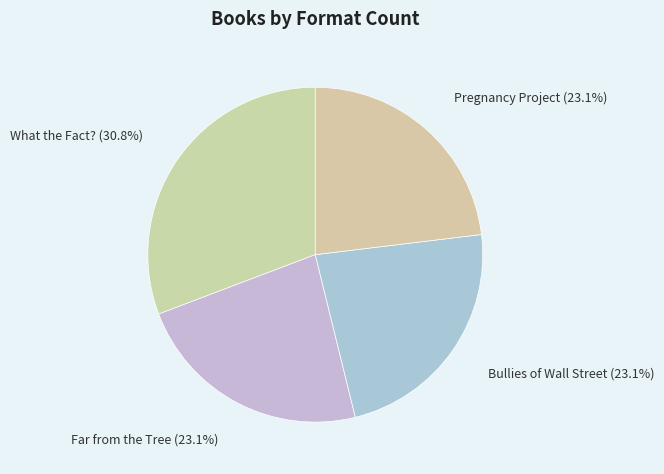

What percentage is the What the Fact? slice, to the nearest percent?

31%